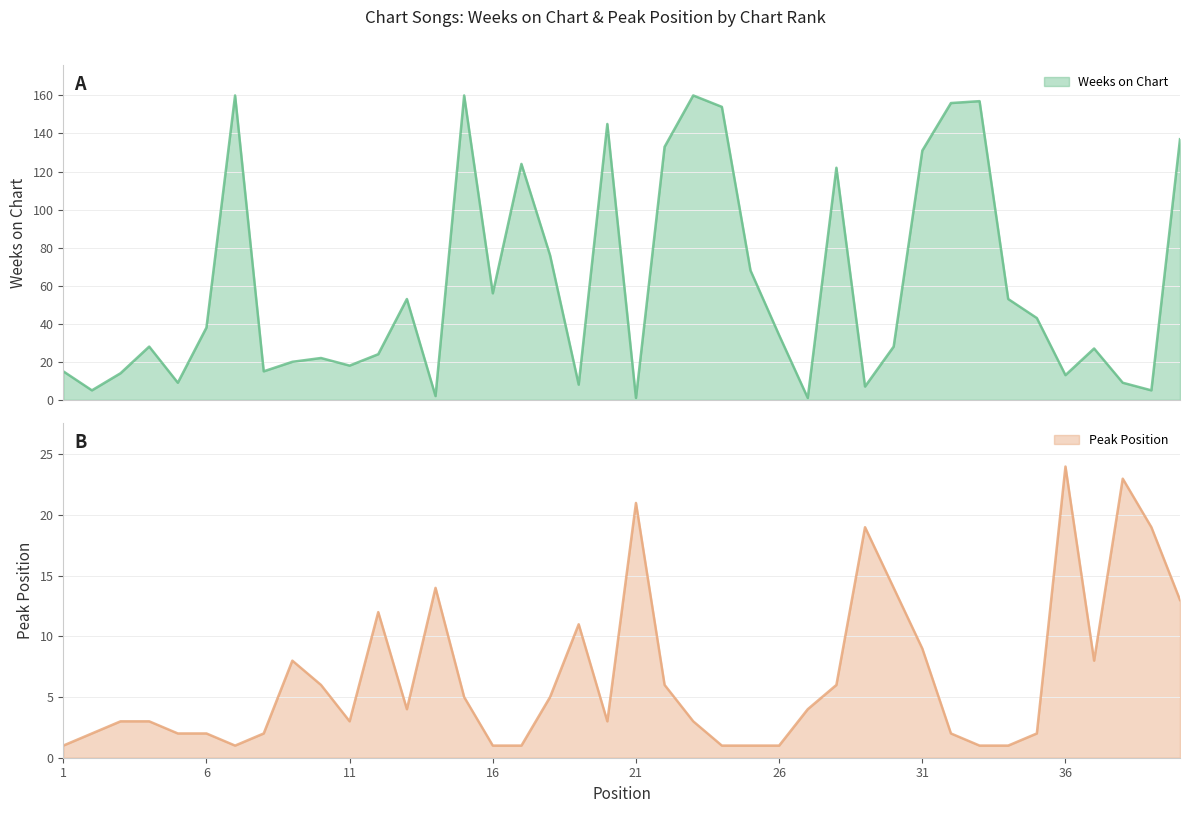

How many interior local valleys does the Weeks on Chart series have?

12